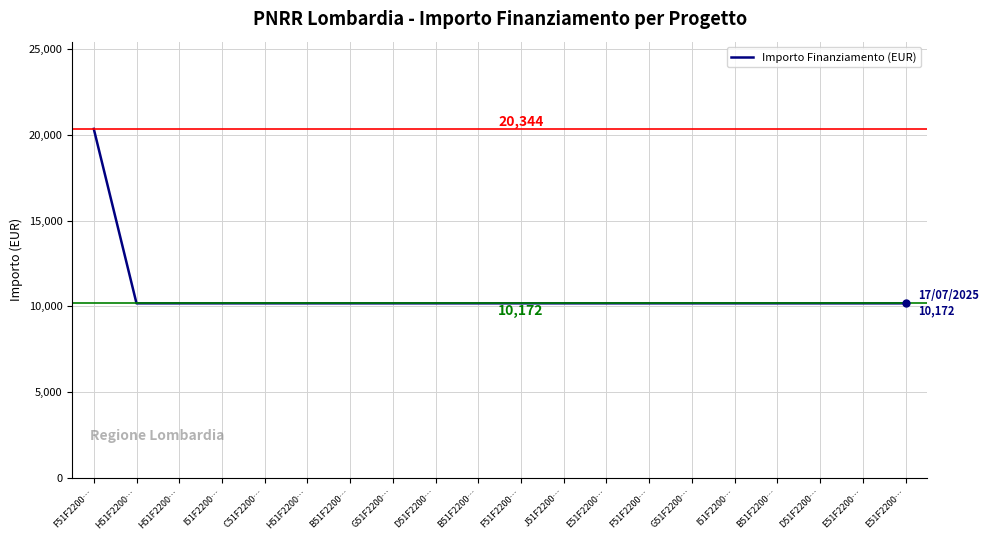

Does the chart display data point markers on the line(s)?

No